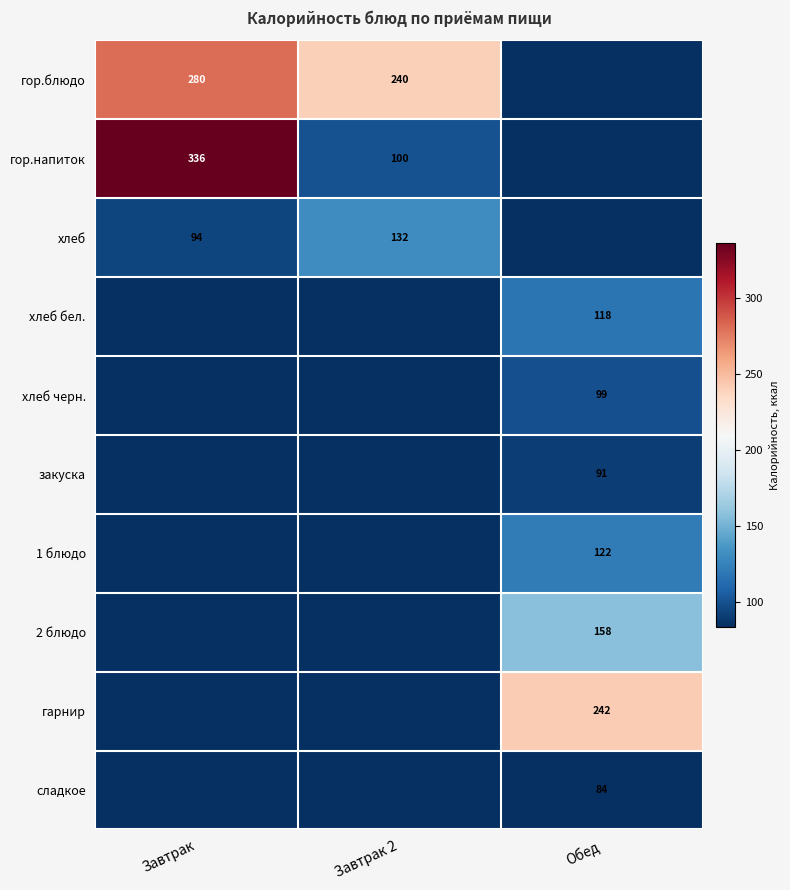

What is the spread (max minus min) of values at Завтрак?

336.0